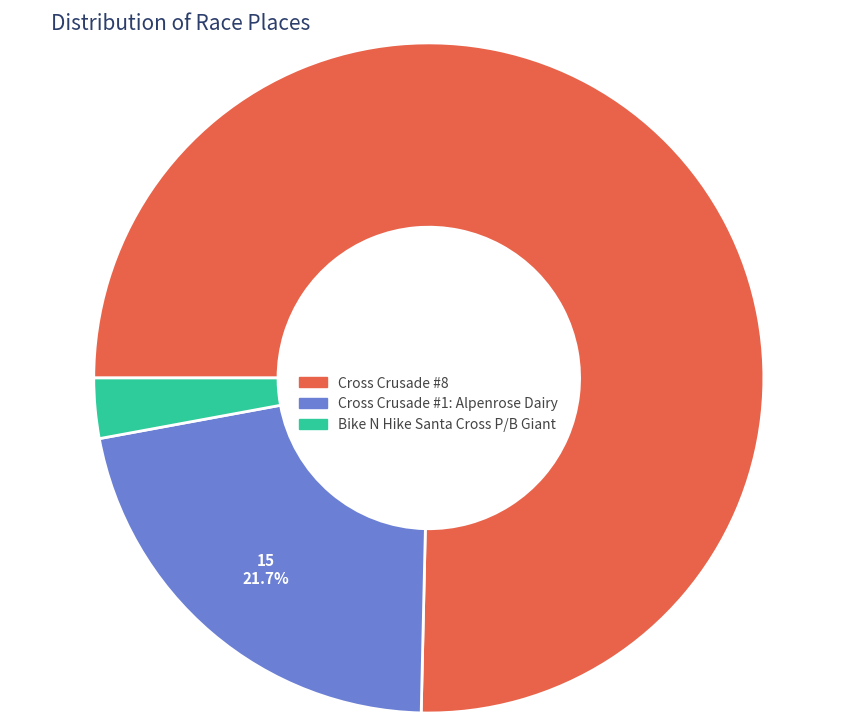

How many slices are in this pie chart?

3